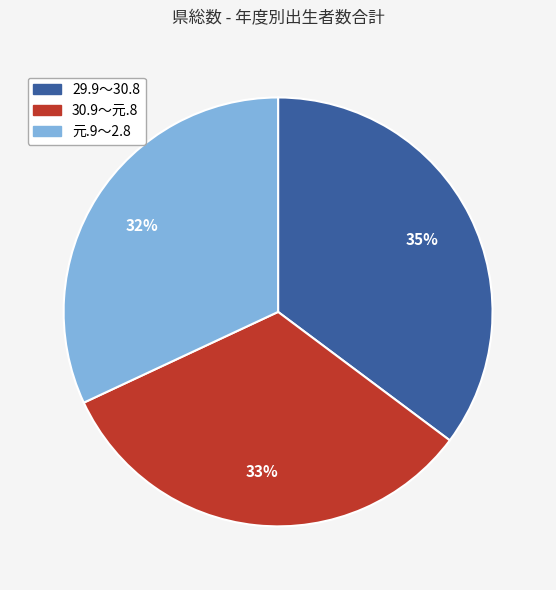

Approximately how many times larger is the value at 元.9～2.8 compared to 30.9～元.8?

1.0